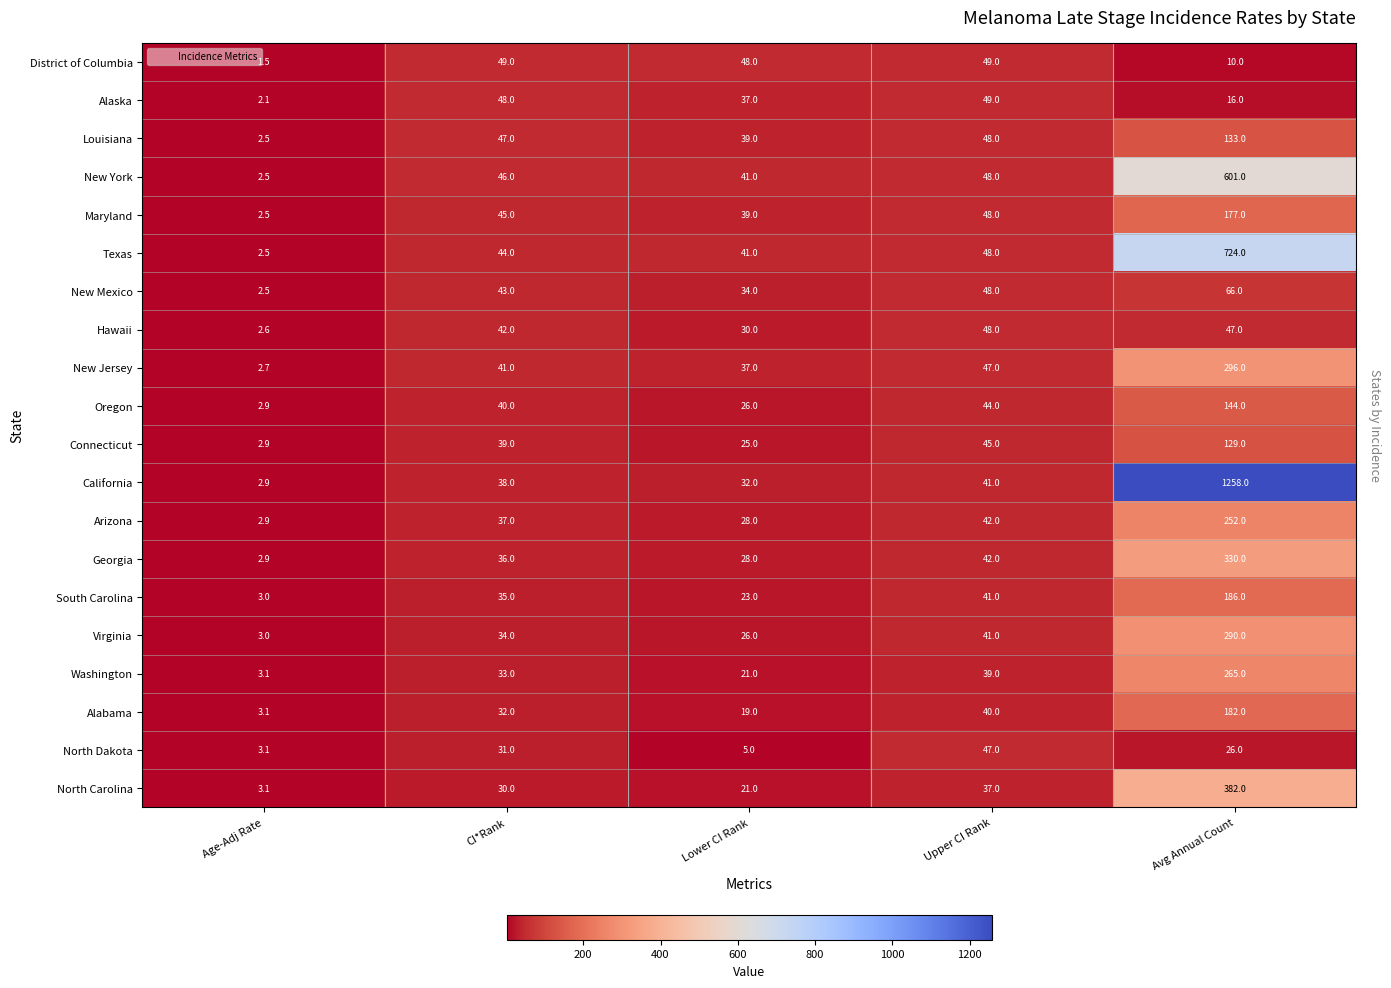

What is the difference between the highest and lowest values at CI*Rank?

19.0